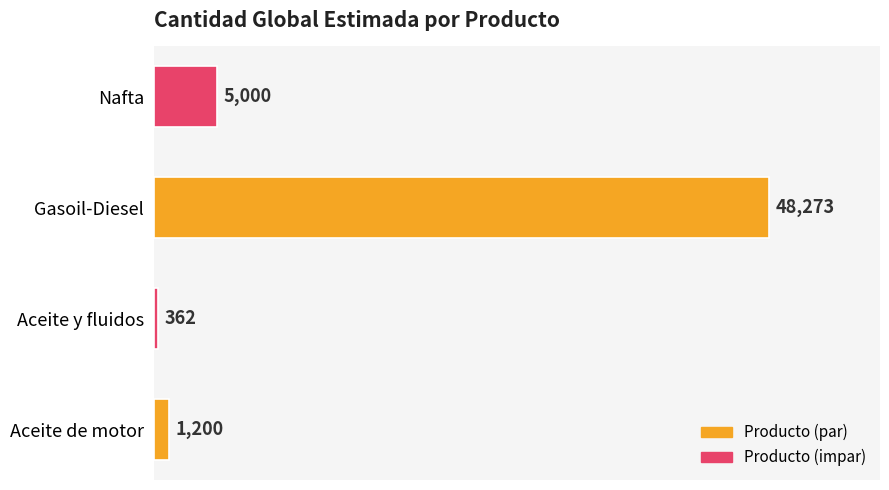

Does the chart contain stacked bars?

No